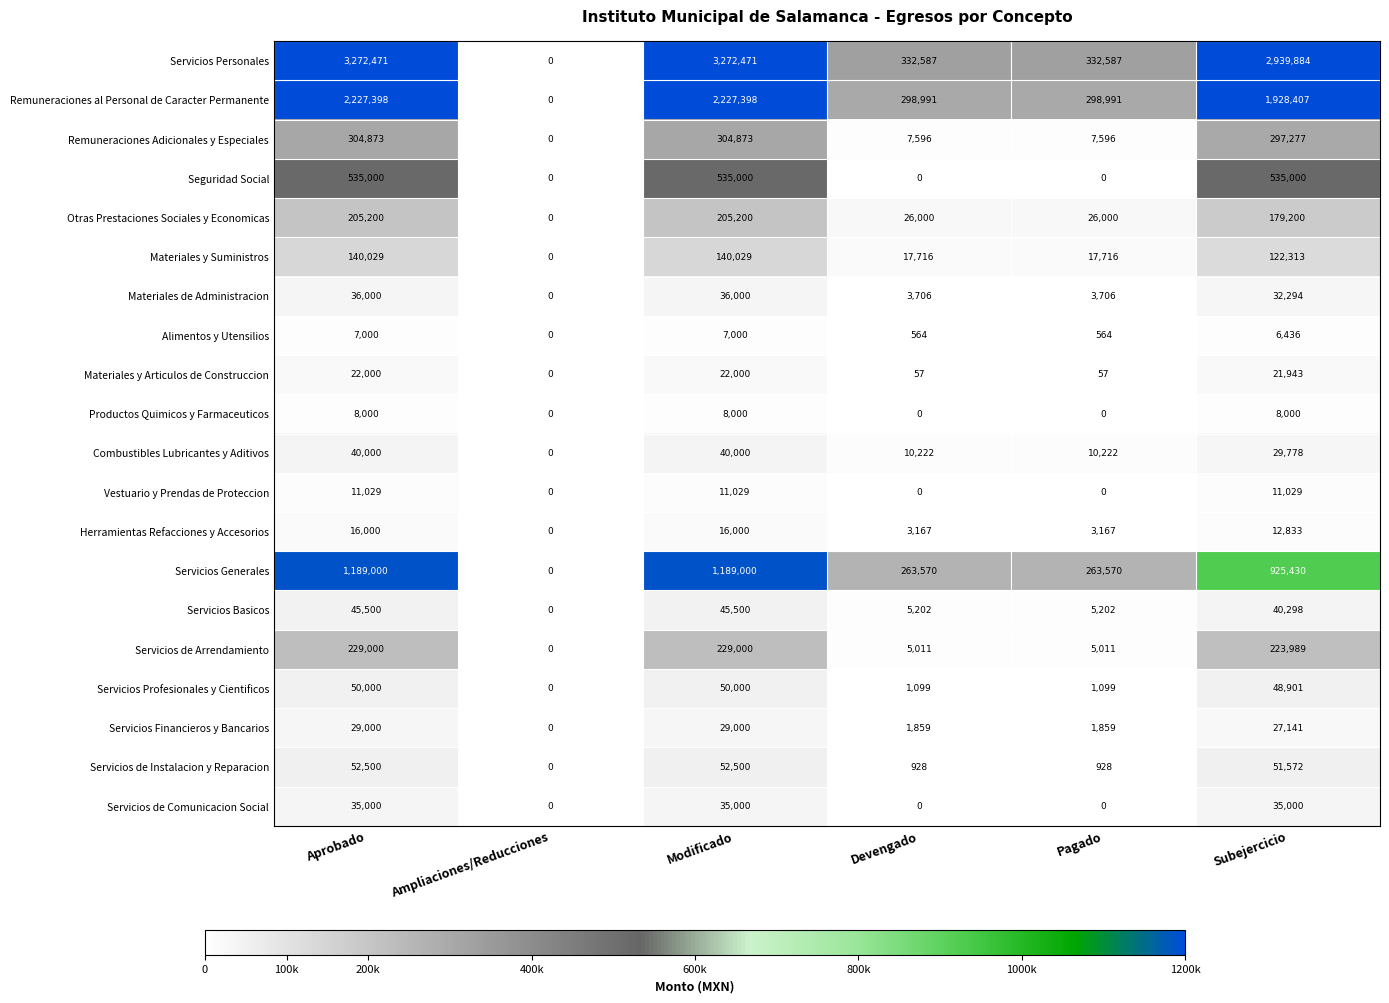

True or false: Otras Prestaciones Sociales y Economicas has a value of 17678 at Pagado.

False